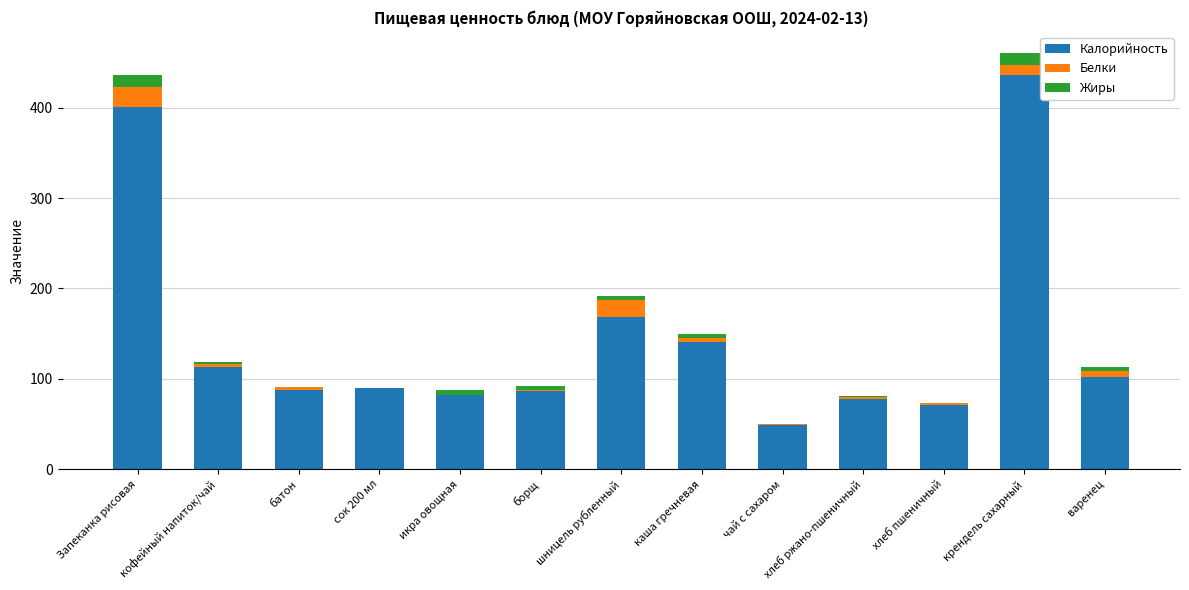

What are all the series names shown in the legend?

Калорийность, Белки, Жиры